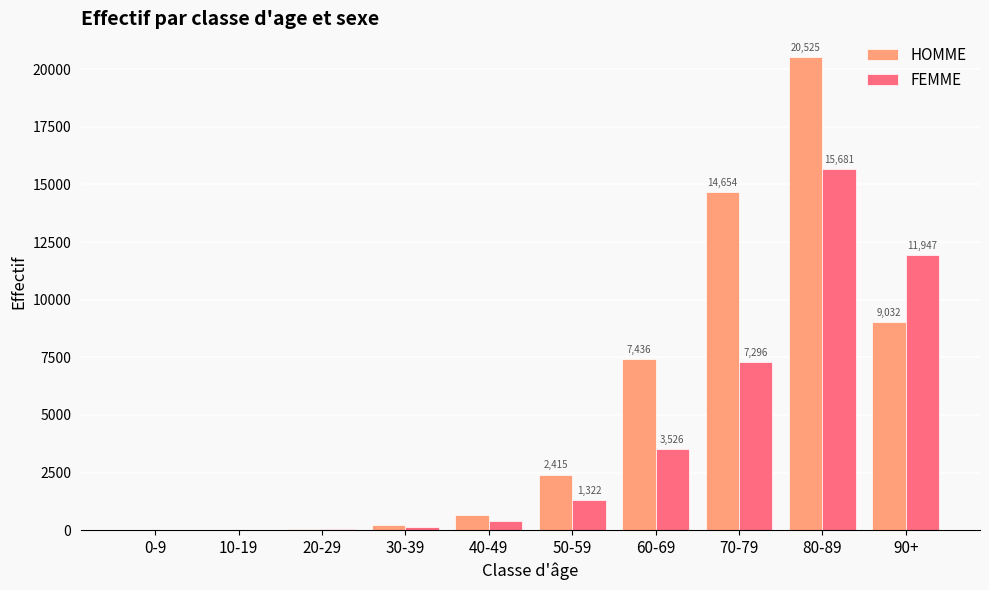

How many series are shown in this chart?

2